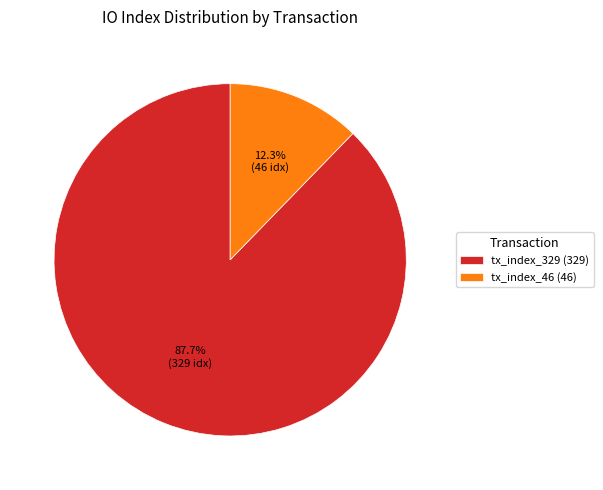

How much of the chart is everything except tx_index_329?

12.3%